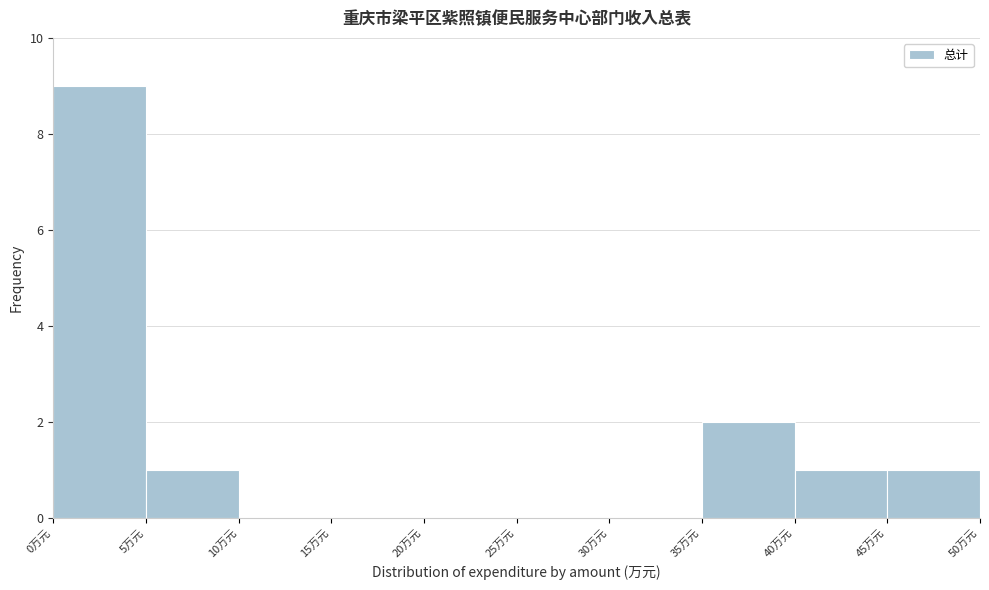

Over which range of the x-axis is the bar tallest?

0 to 5